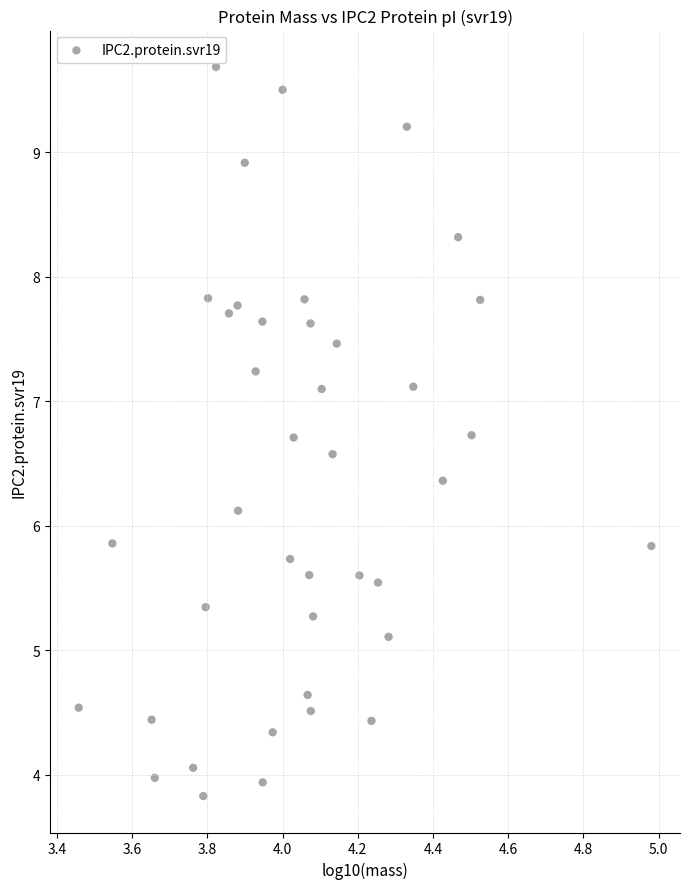

What is the range of X values (max minus min)?

1.5